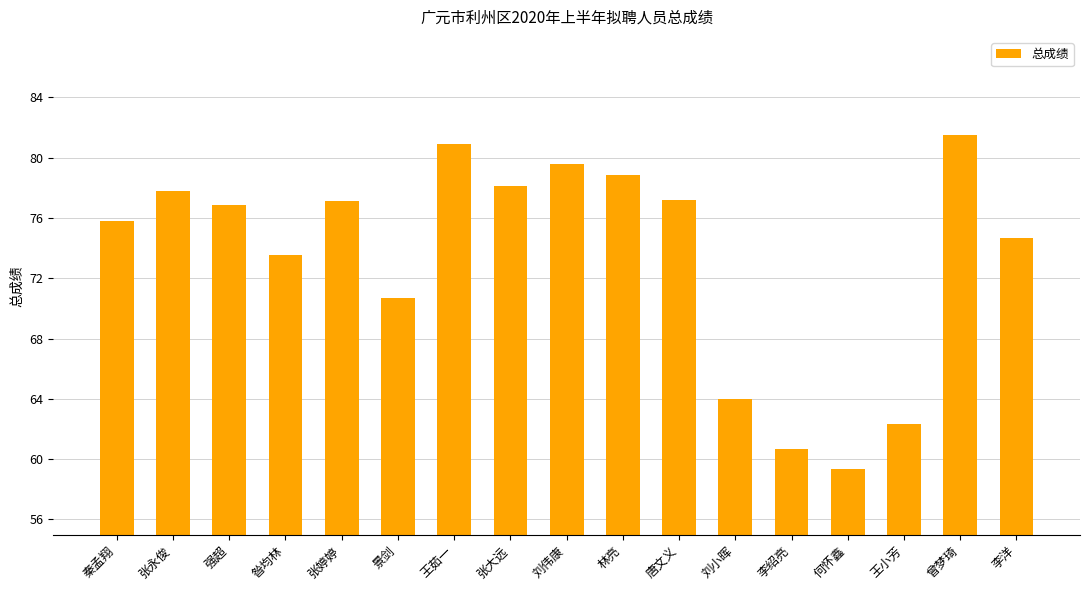

True or false: the data shows 81.5 at 曾梦琦.

True